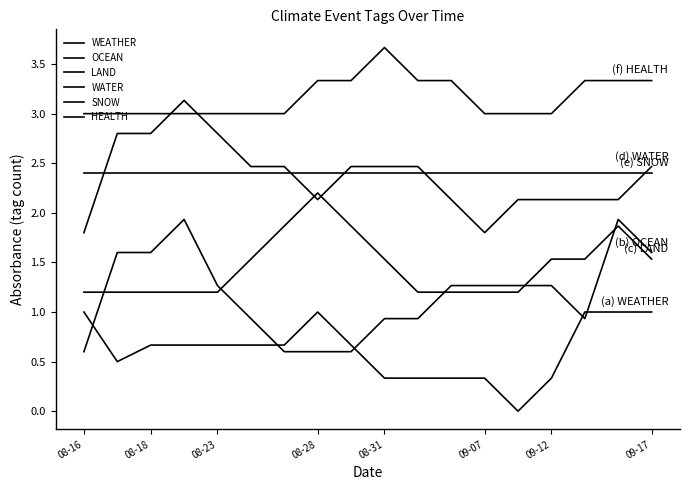

Does the chart have visible grid lines?

No